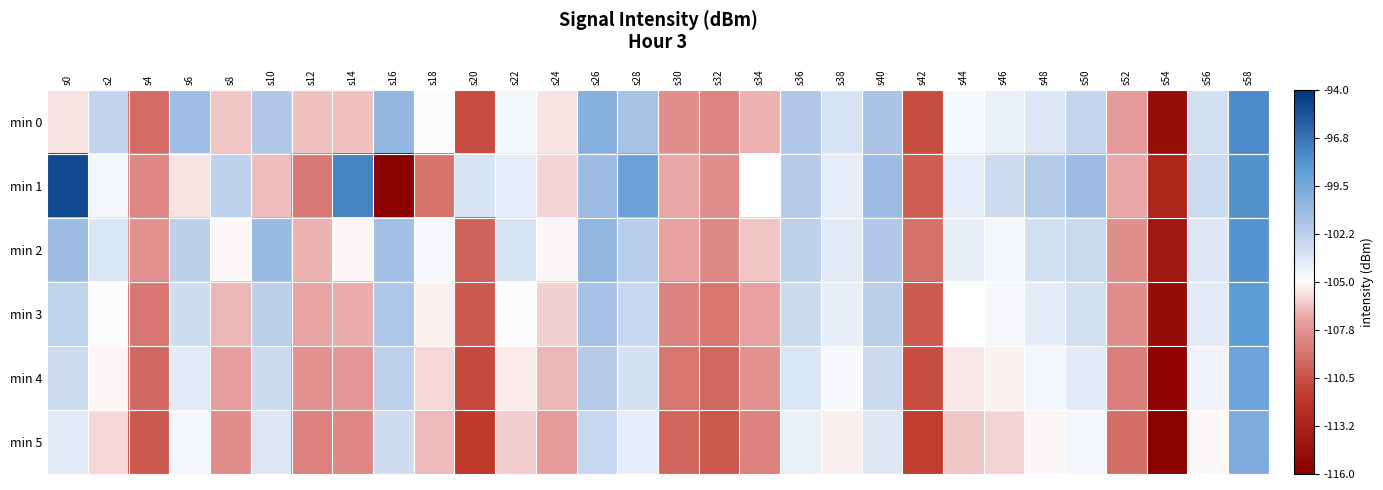

How many categories are shown in the chart?

30